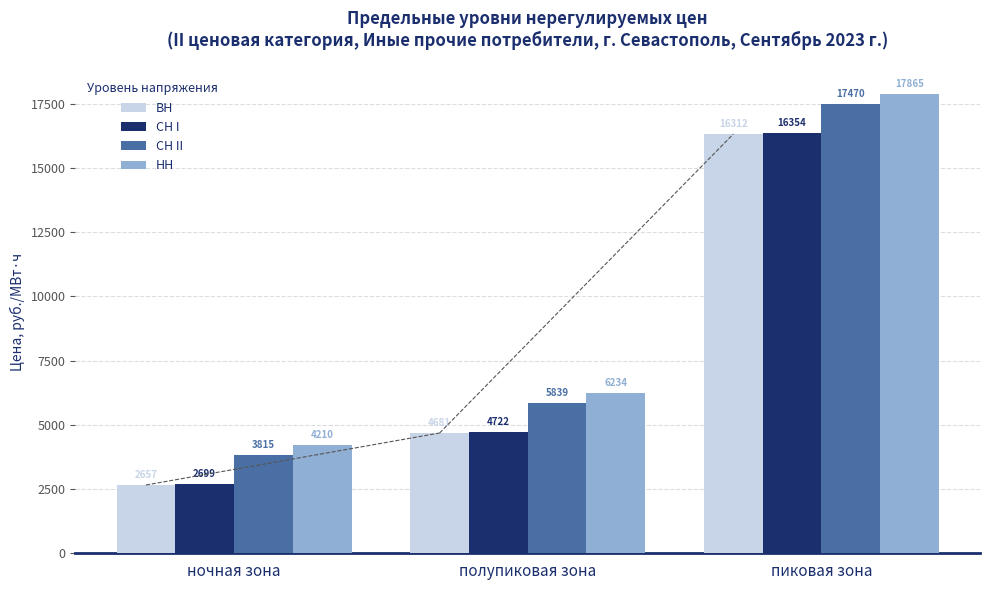

At which category is the sum across all series the highest?

пиковая зона